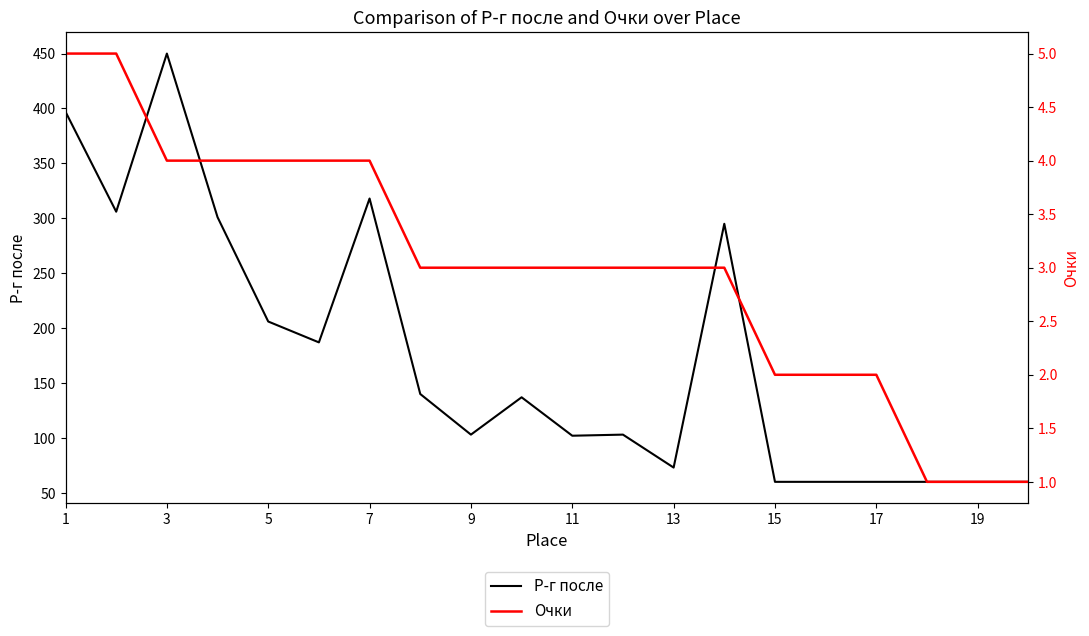

What are all the series names shown in the legend?

Р-г после, Очки